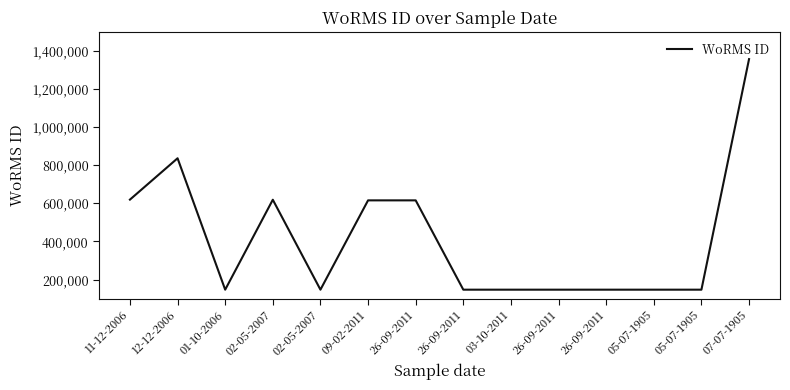

How many points are lower than both their immediate neighbors (excluding endpoints)?

2